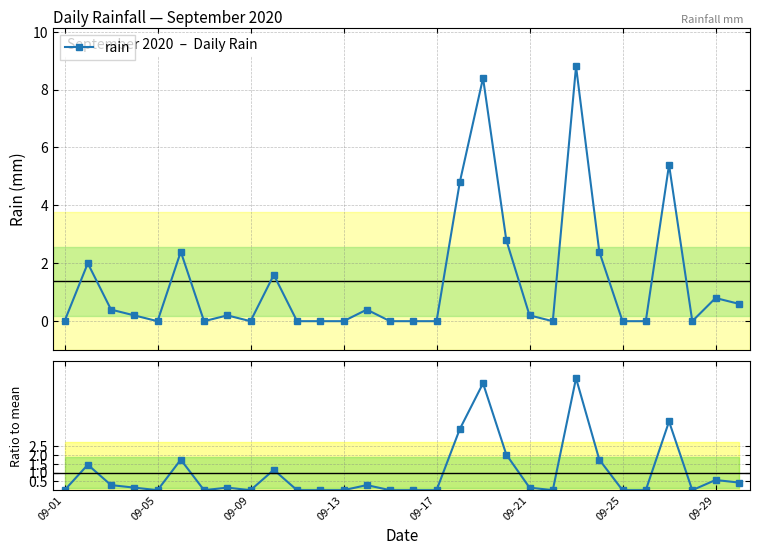

How many data points are above 0?

16